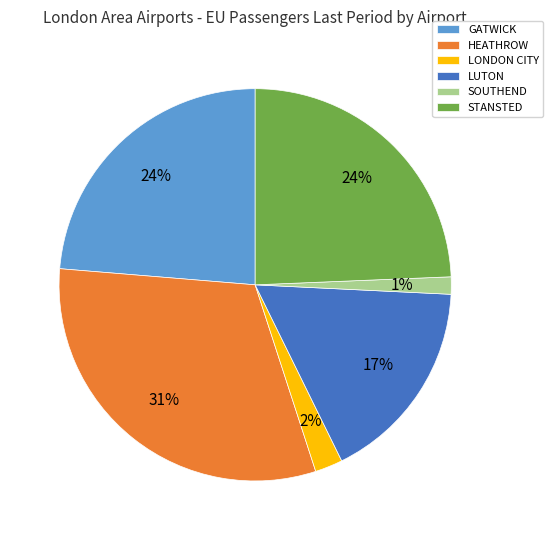

What is the smallest slice in the pie chart?

SOUTHEND